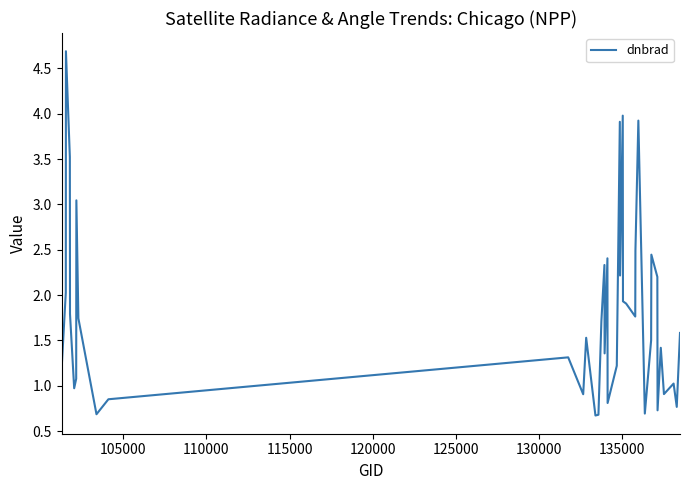

What is the smallest value displayed?

0.7